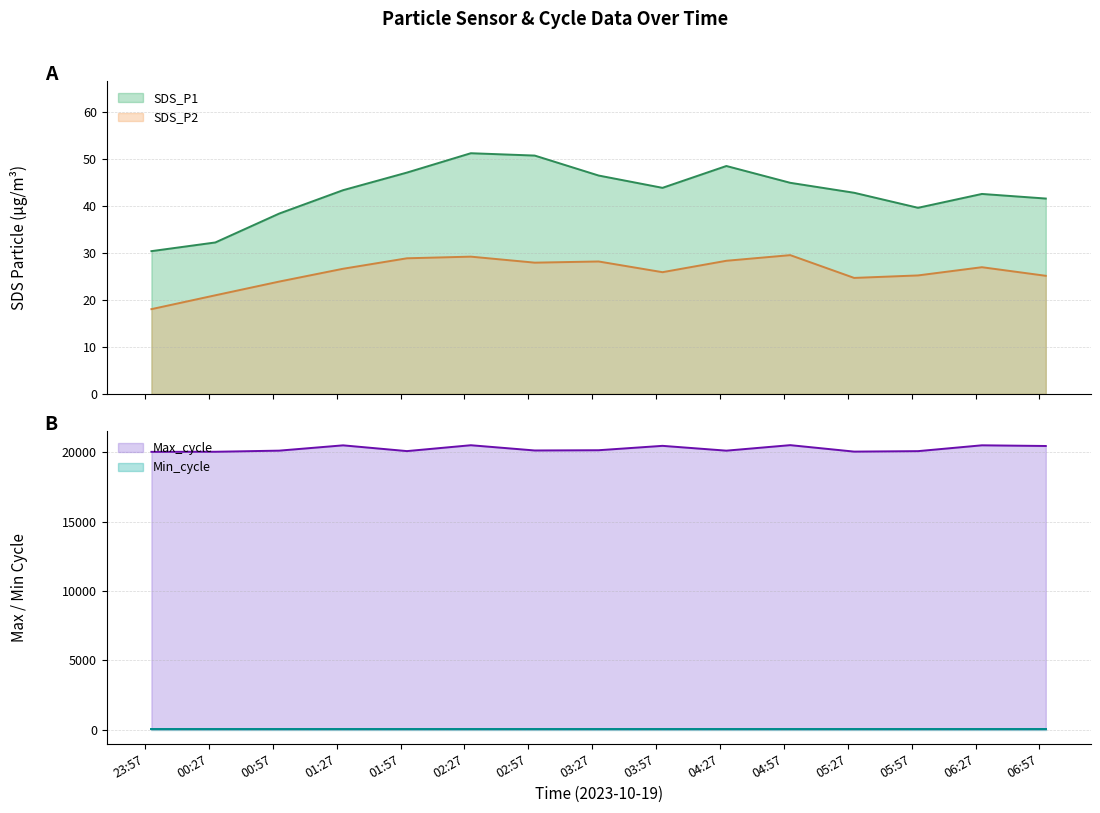

How many interior local peaks does the Max_cycle series have?

5